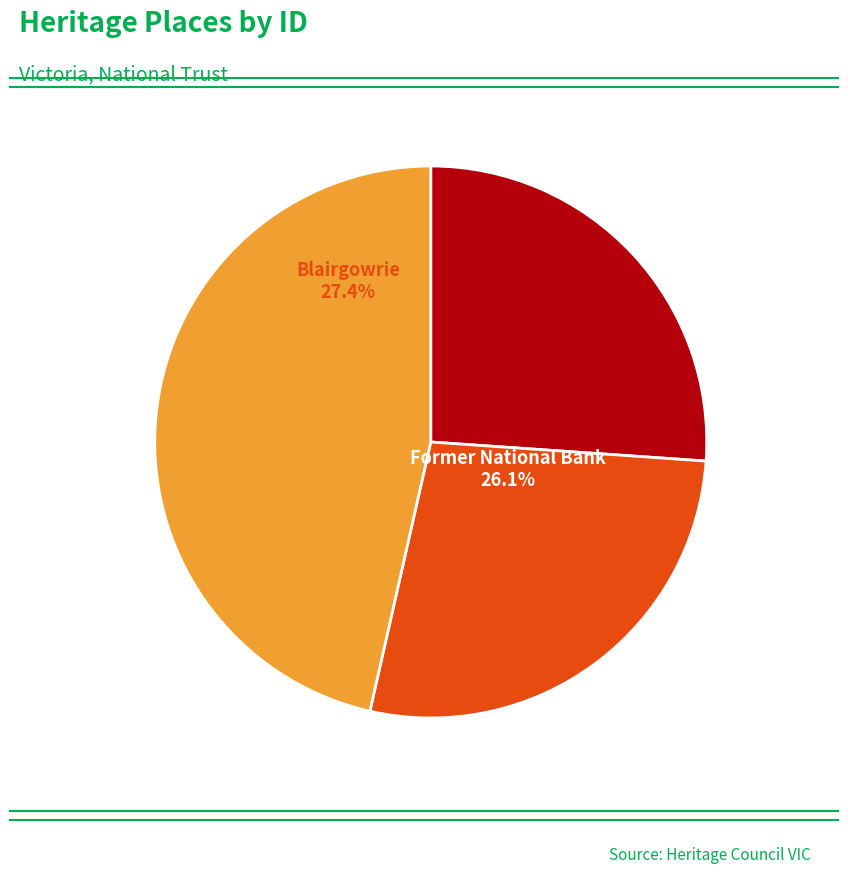

What is the change in value from Blairgowrie to Coach House Hotel?

+48341